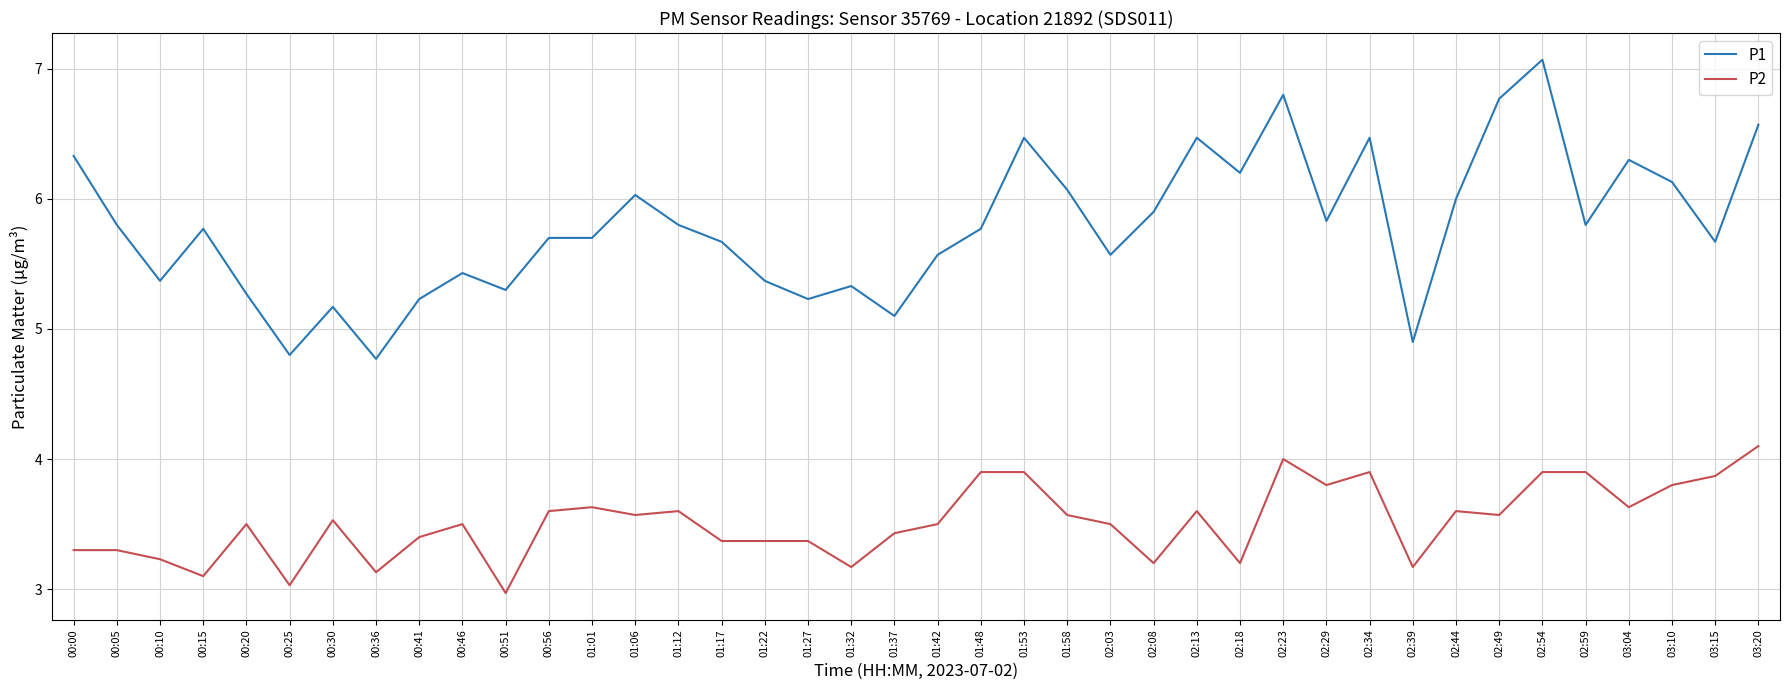

What is the sum of the P2 values at 01:06 and 00:00?

6.9